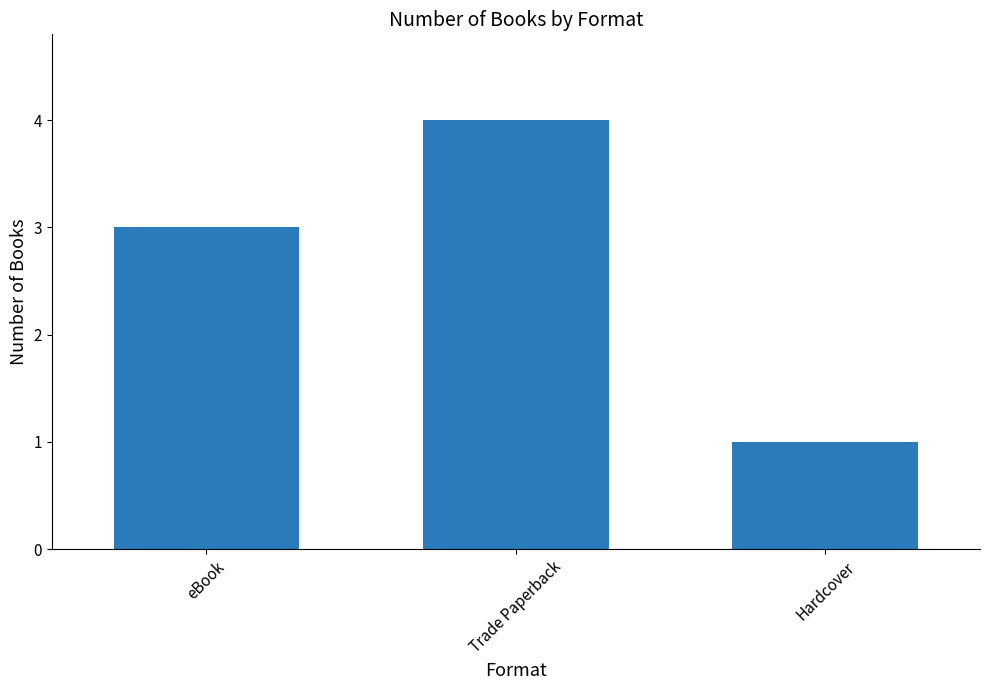

What is the ratio of the value at Trade Paperback to the value at eBook?

1.3